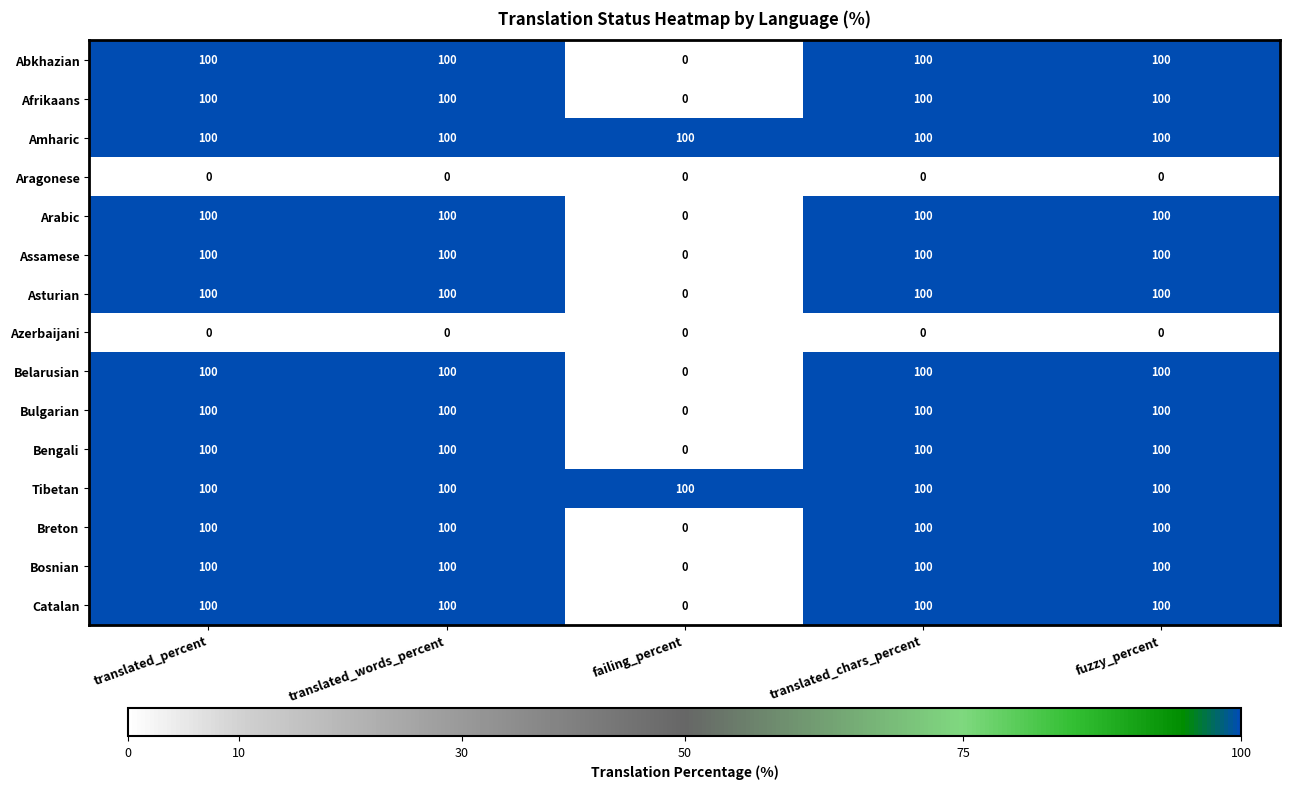

What is the spread (max minus min) of values at translated_words_percent?

100